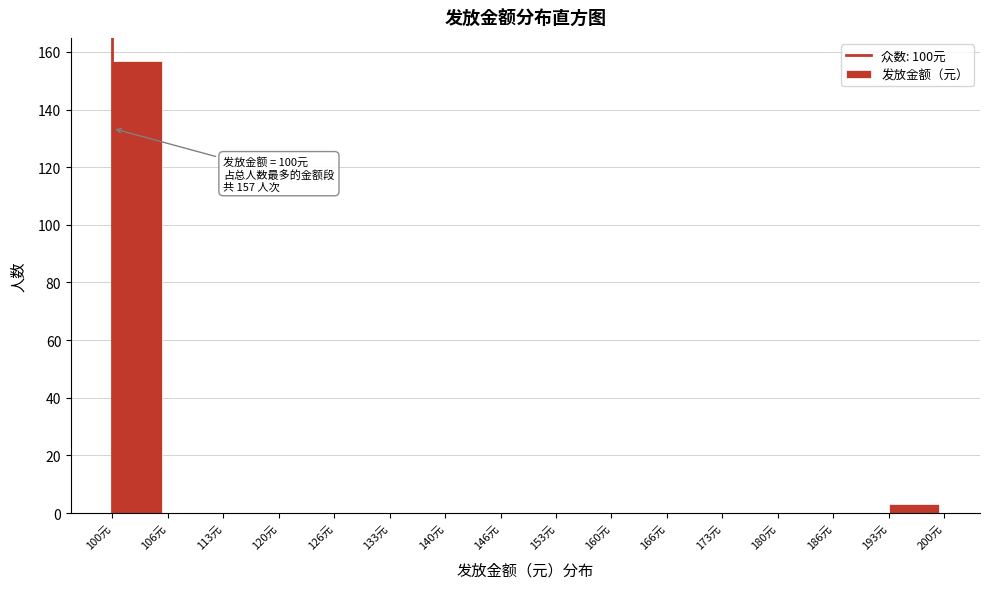

Over which range of the x-axis is the bar tallest?

100 to 107